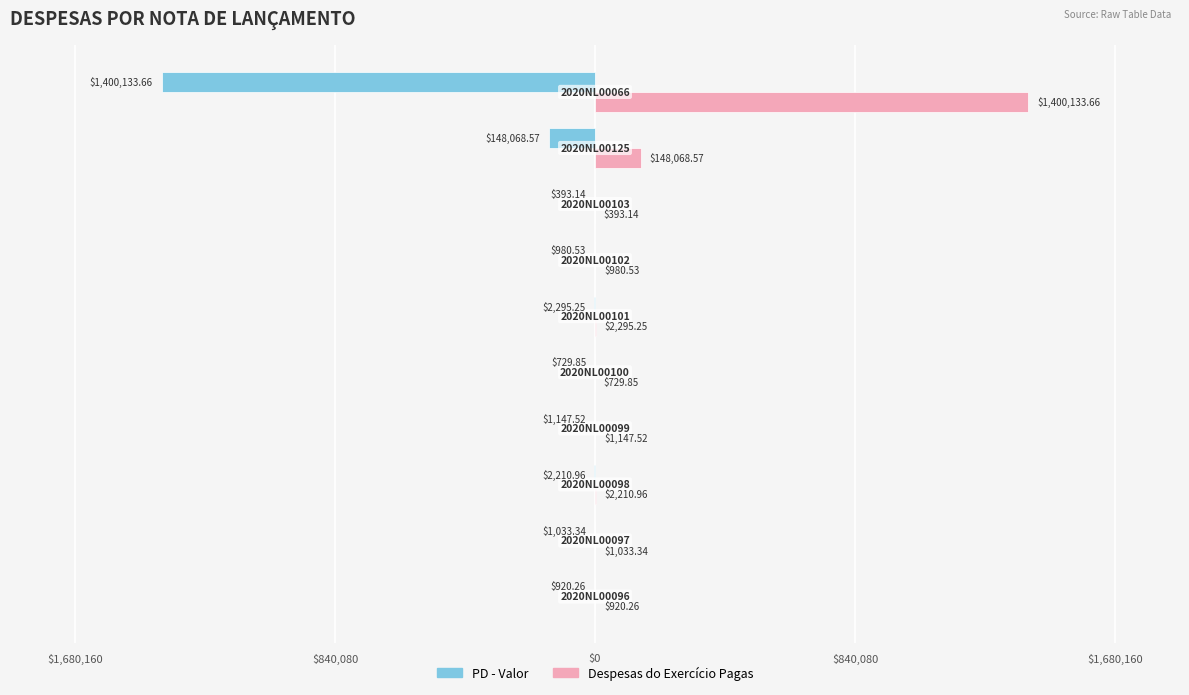

What are all the series names shown in the legend?

PD - Valor, Despesas do Exercício Pagas